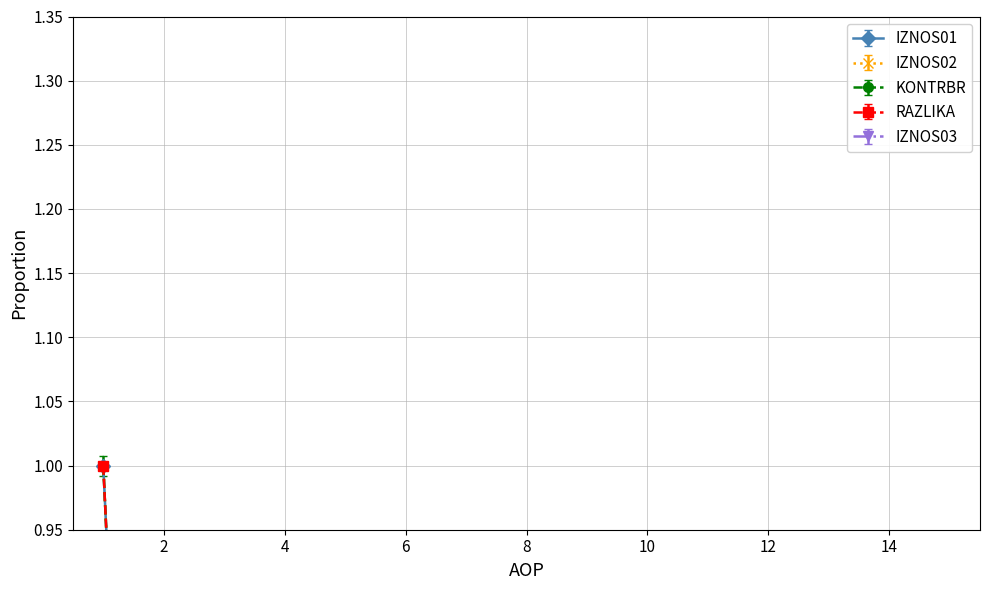

Which series changed the most between 4 and 11?

IZNOS01